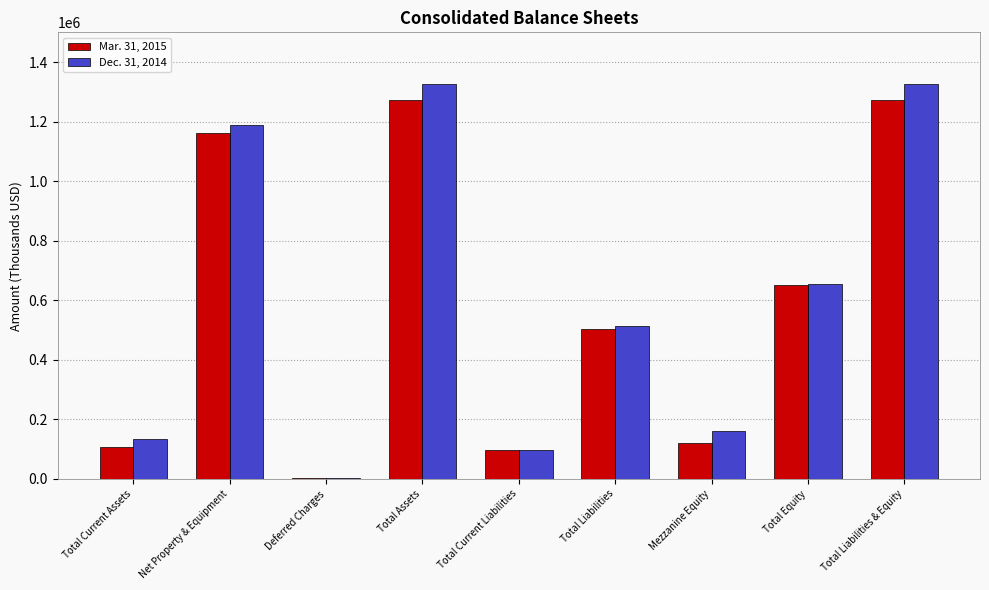

At which label is Dec. 31, 2014 closest to 664657?

Total Equity